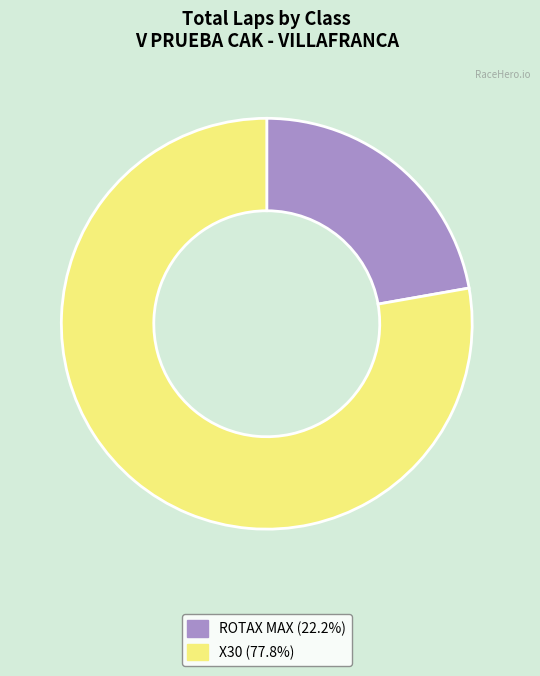

Is there any slice that represents more than half of the pie?

Yes